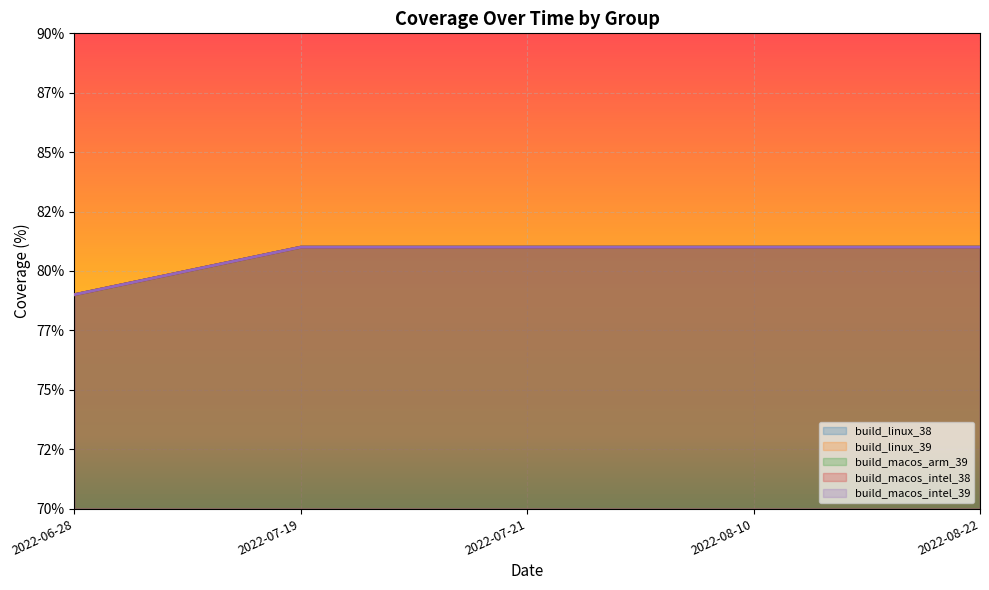

Rank the categories by build_linux_38 value from lowest to highest.

2022-06-28, 2022-07-19, 2022-07-21, 2022-08-10, 2022-08-22